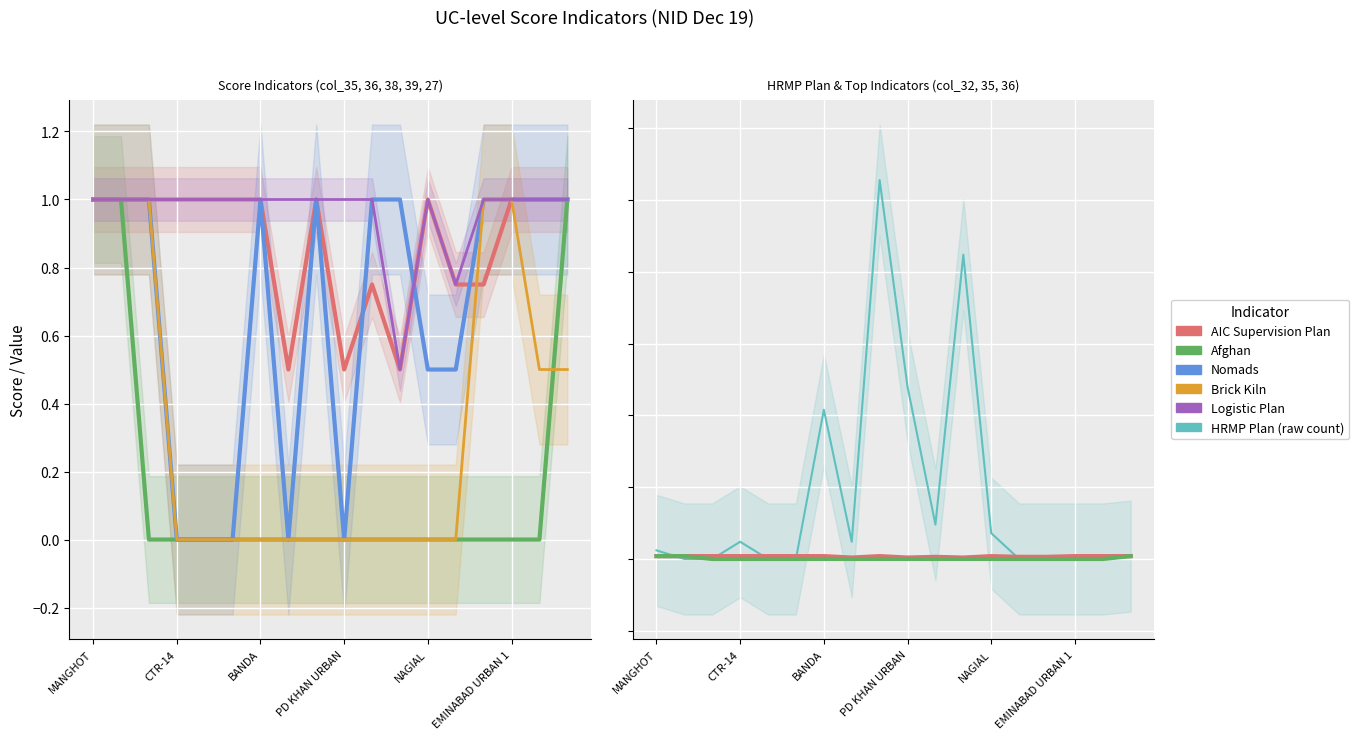

Is the value of Afghan (col_36) at NAGIAL greater than the value of HRMP Plan (col_32) at MANGHOT?

No